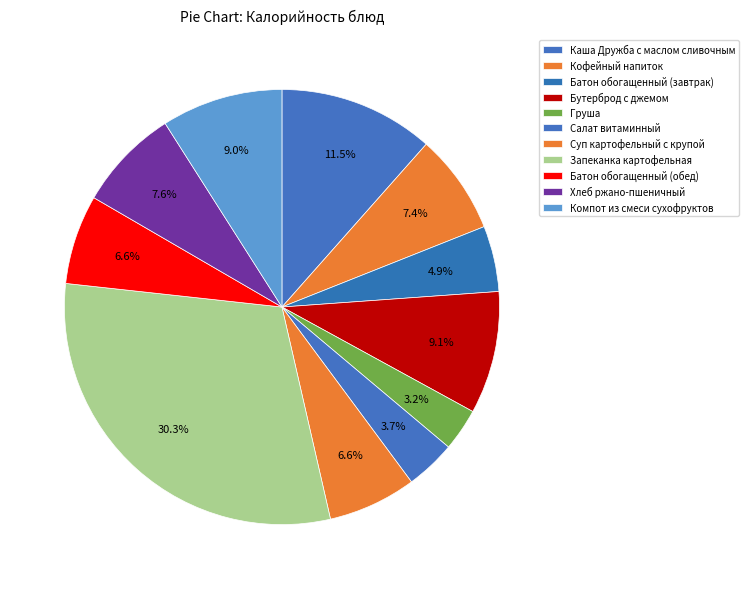

How many slices are in this pie chart?

11